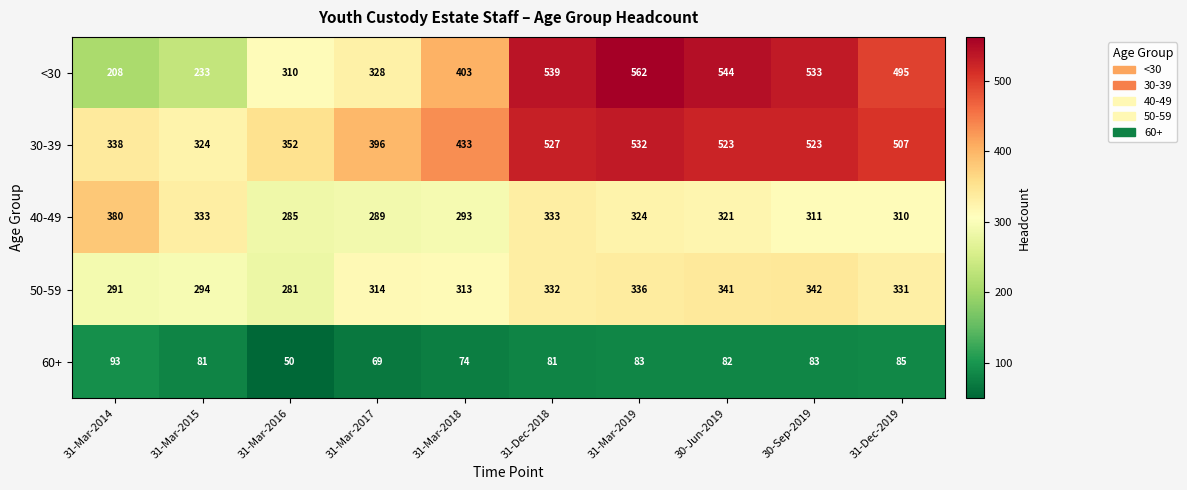

Where does the 40-49 series first go above 321?

31-Mar-2014